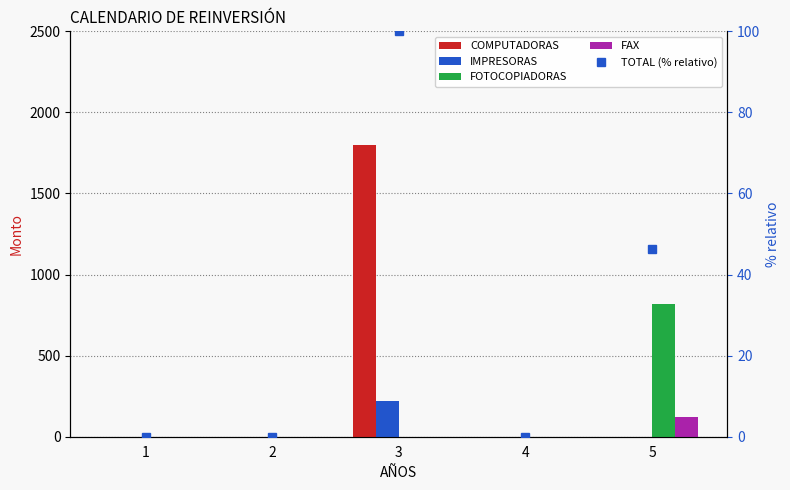

At which label does FAX reach its peak?

5